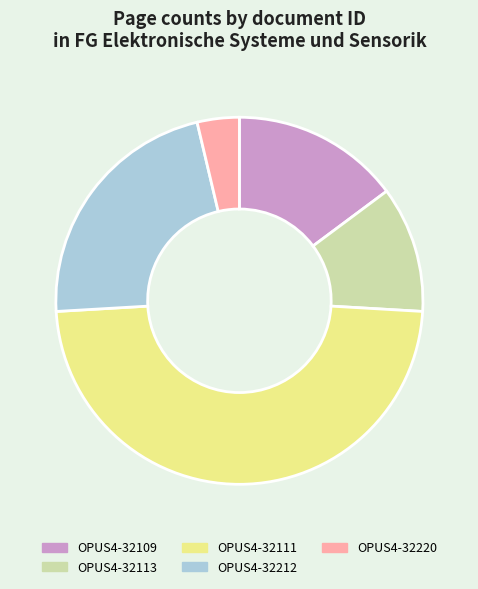

Do OPUS4-32111 and OPUS4-32212 together represent more than half of the pie?

Yes